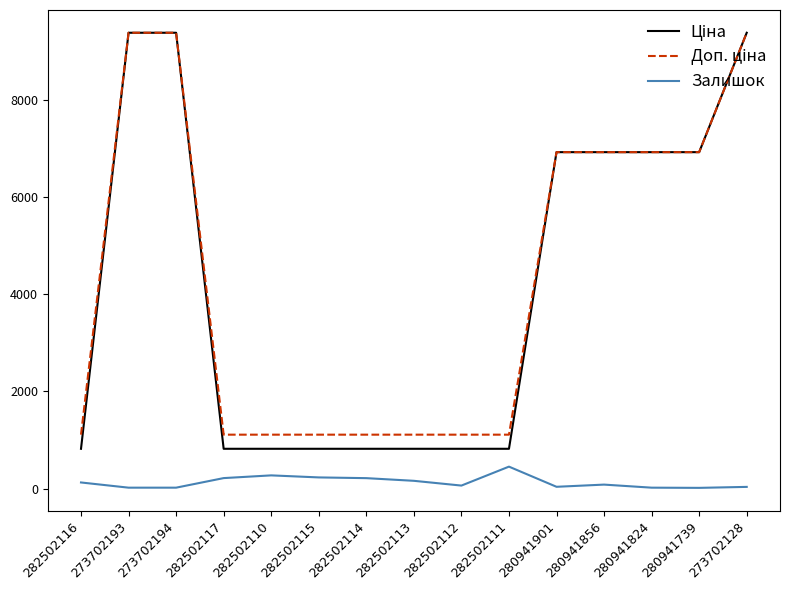

How many lines are shown in the chart?

3